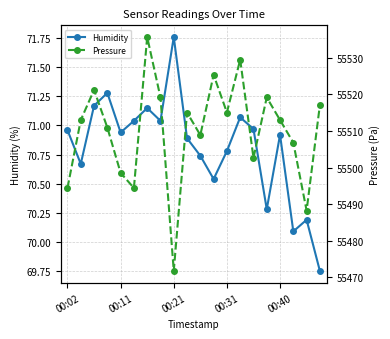

The Humidity series shows 48.7 at 00:31. True or false?

False